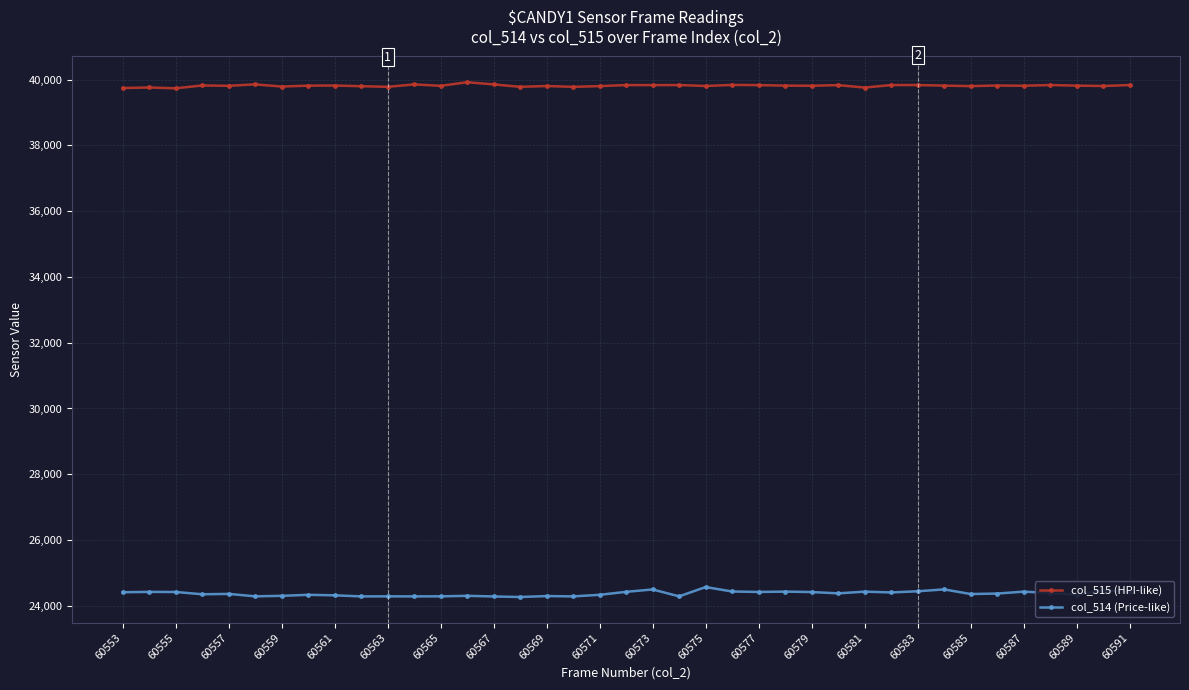

At how many categories does at least one series exceed 36497?

39